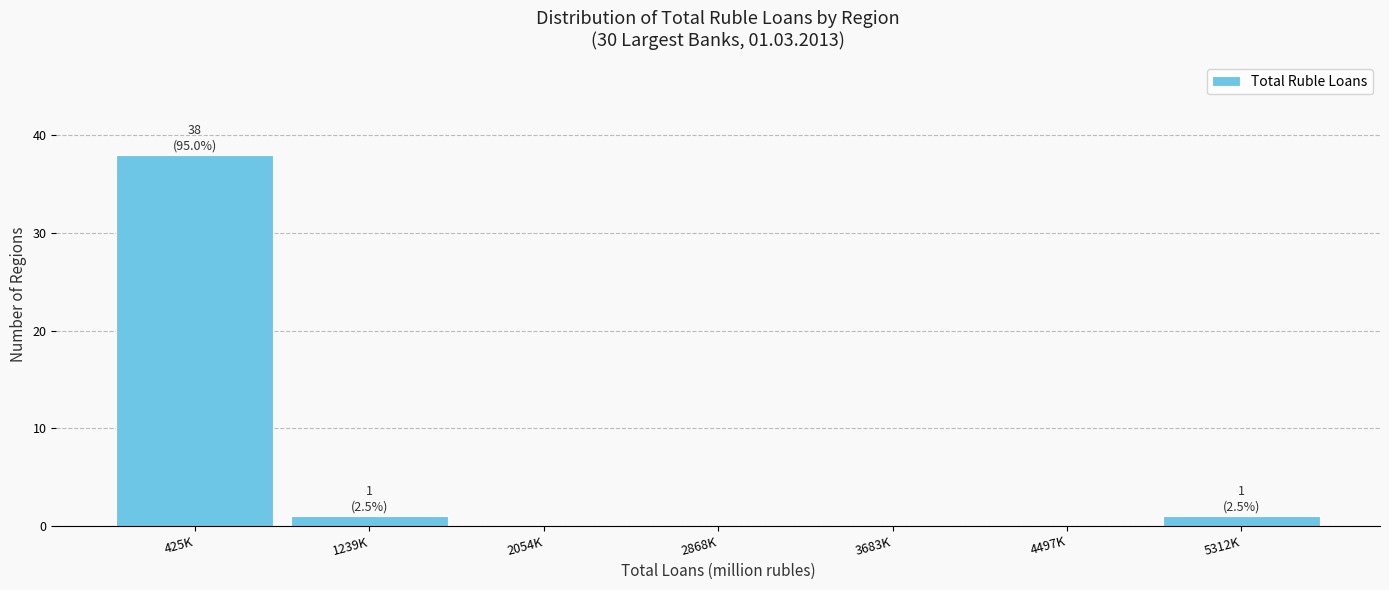

Reading left to right, extract all data points from this chart.

425K=38	1239K=1	2054K=0	2868K=0	3683K=0	4497K=0	5312K=1